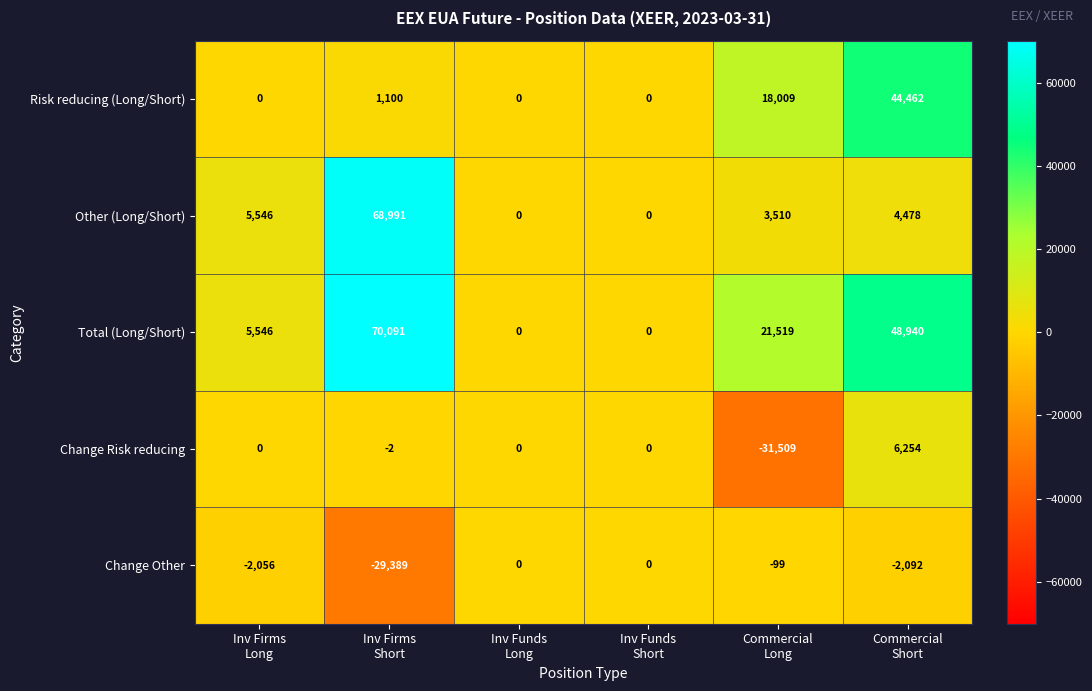

Which series has the largest range (max minus min)?

Total (Long/Short)